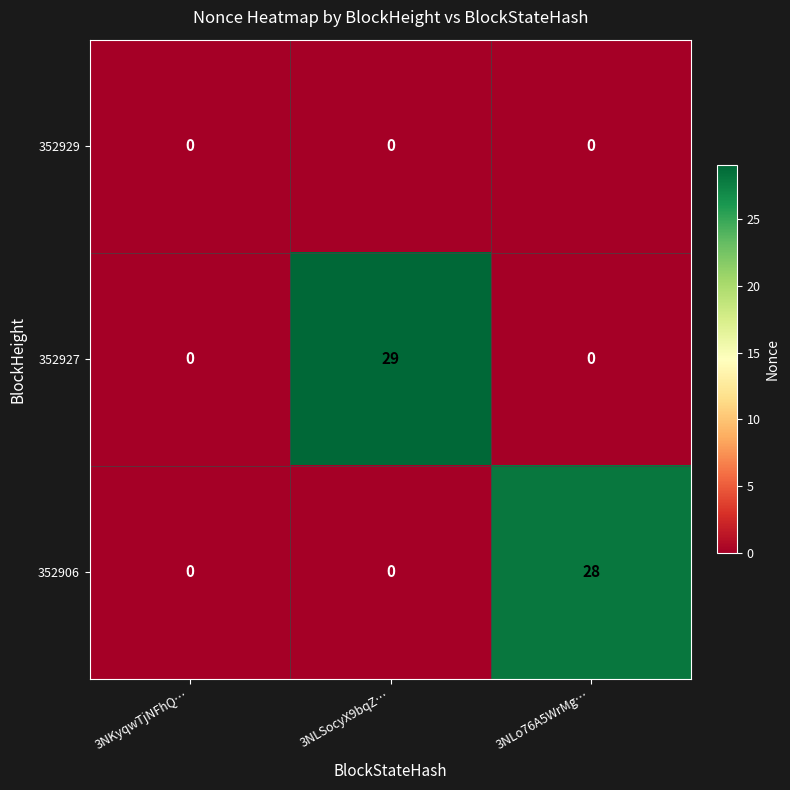

Which label corresponds to the largest value in the chart?

3NLSocyX9bqZ…